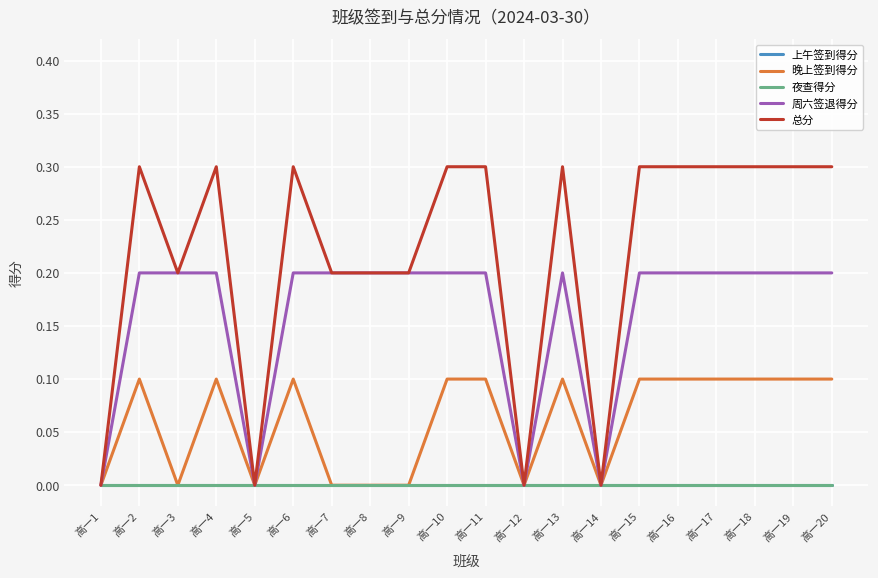

True or false: 上午签到得分 and 周六签退得分 cross at least once.

False